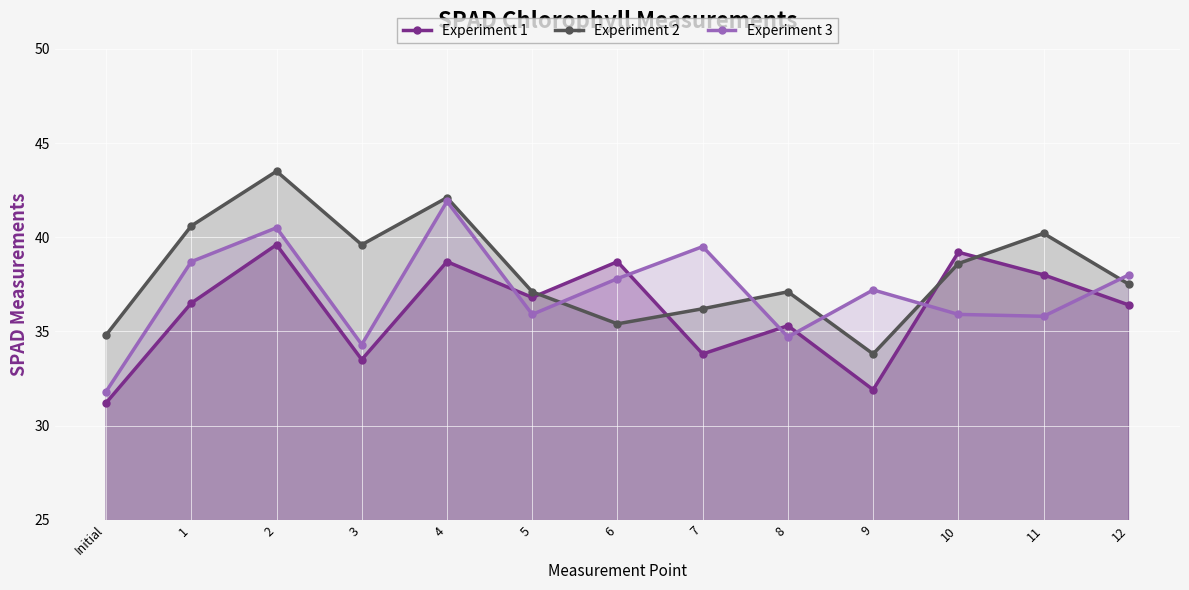

Which series has the largest total across all categories?

Experiment 2